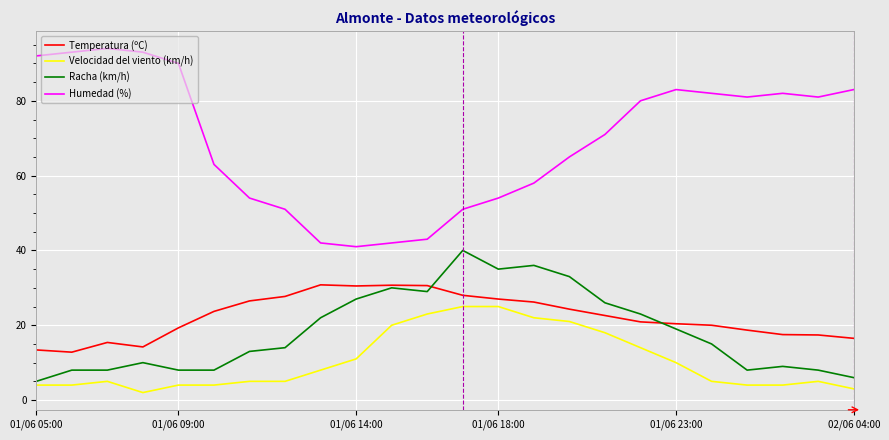

Which series has the largest range (max minus min)?

Humedad (%)